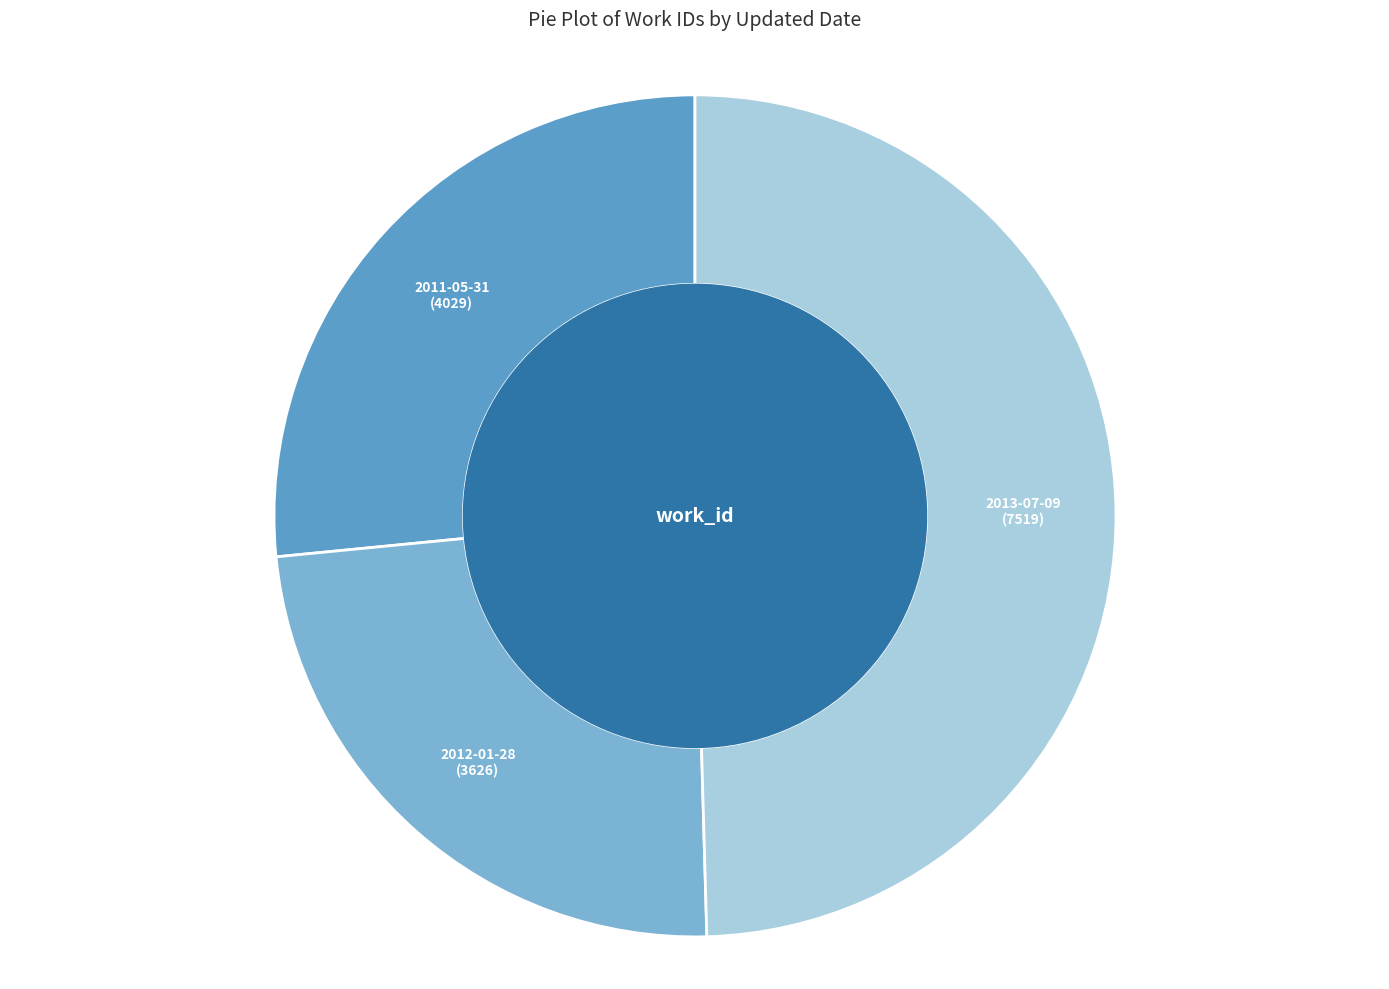

Is there a majority slice in this chart?

No